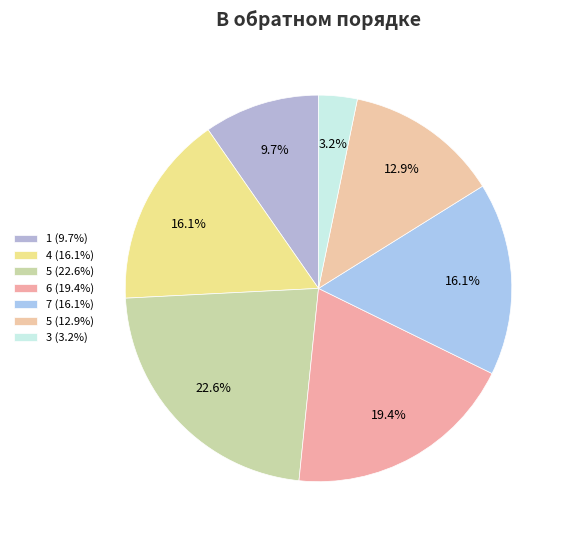

Is there any slice that represents more than half of the pie?

No